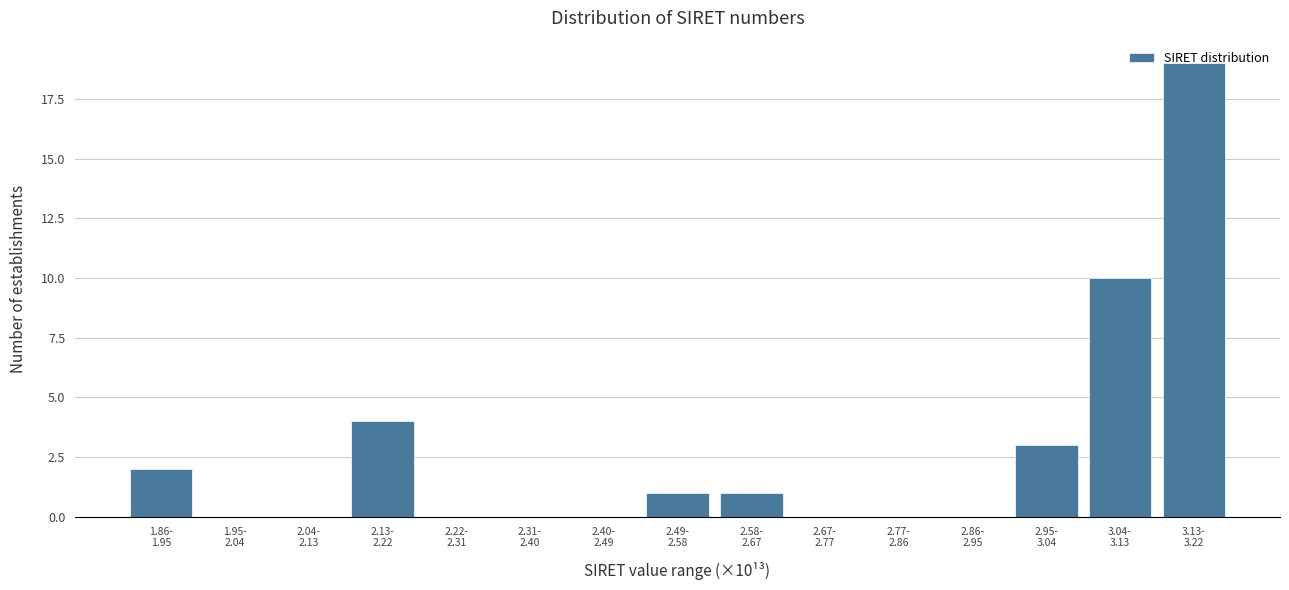

What is the greatest value displayed?

19